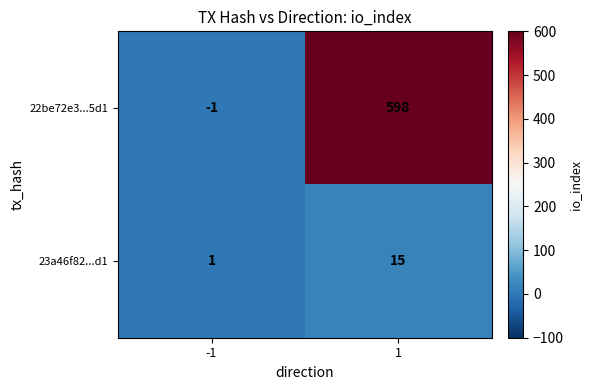

What is the sum of all 22be72e3...5d1 values?

597